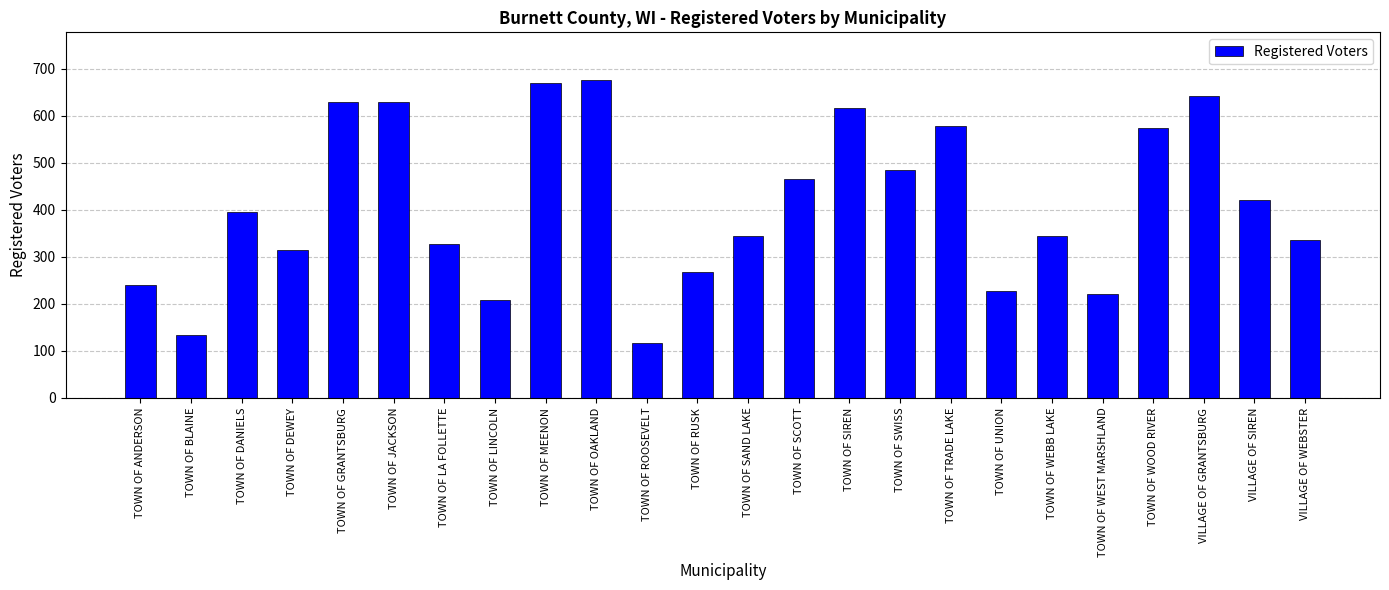

The value at TOWN OF SIREN is 892. True or false?

False